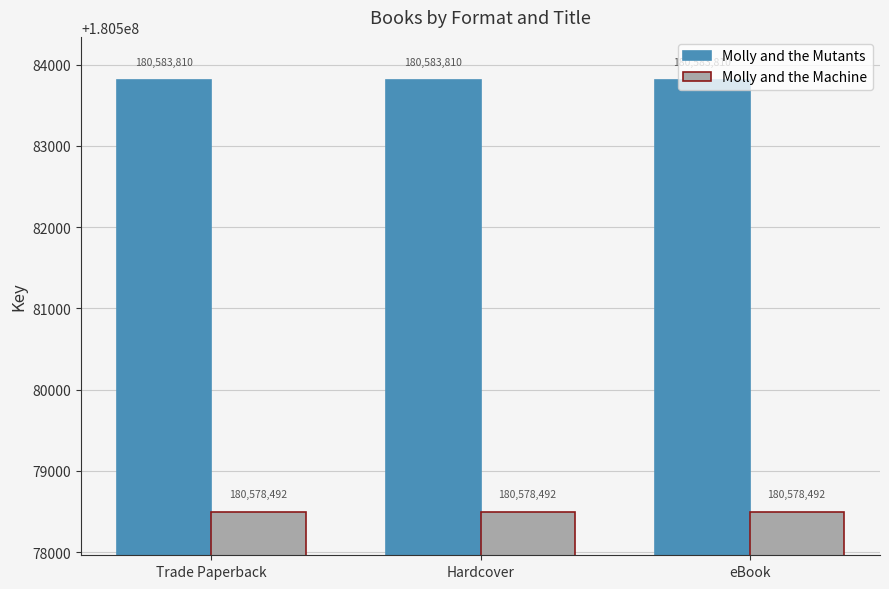

What is the approximate value of Molly and the Mutants at Hardcover?

180583810